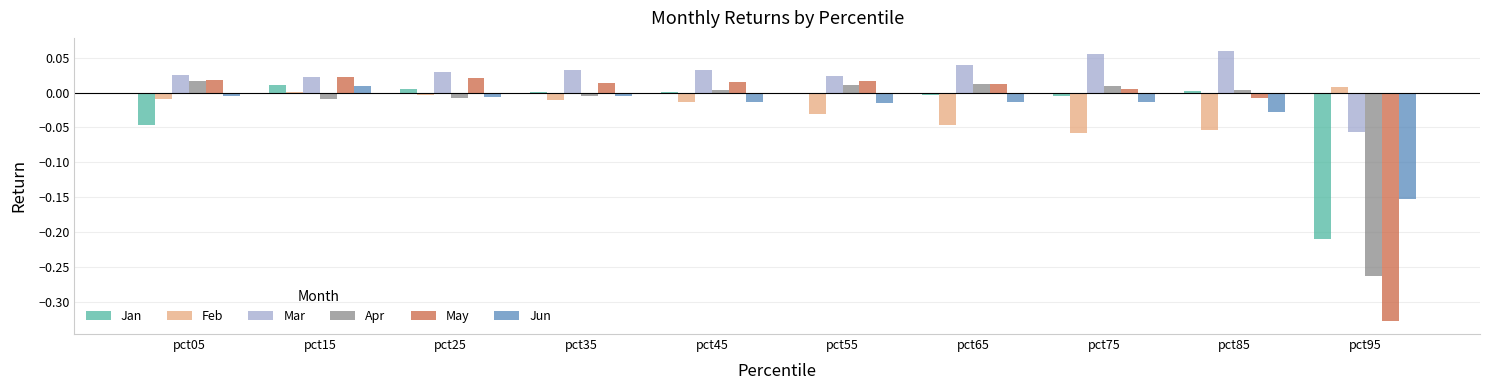

The value of Jun at pct95 is -0.0. True or false?

False